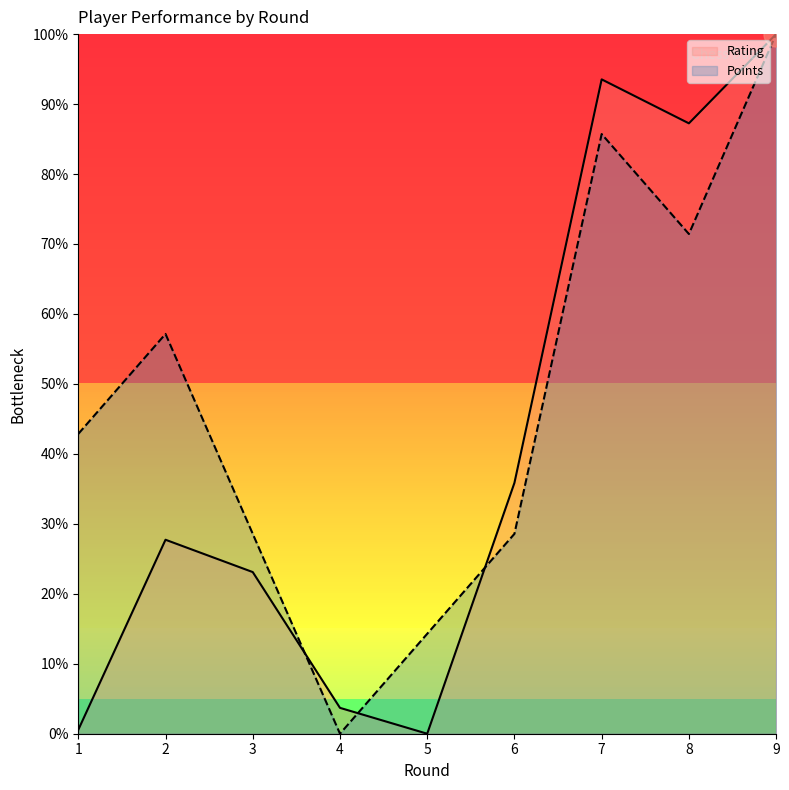

Is it true that Points equals 16.3 at 6?

False